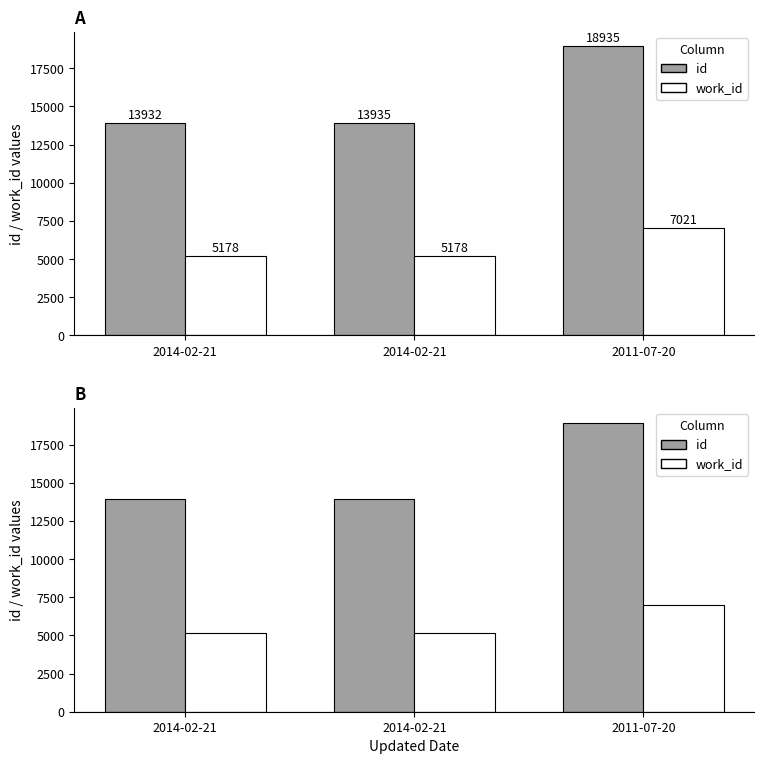

Does the chart contain any negative values?

No